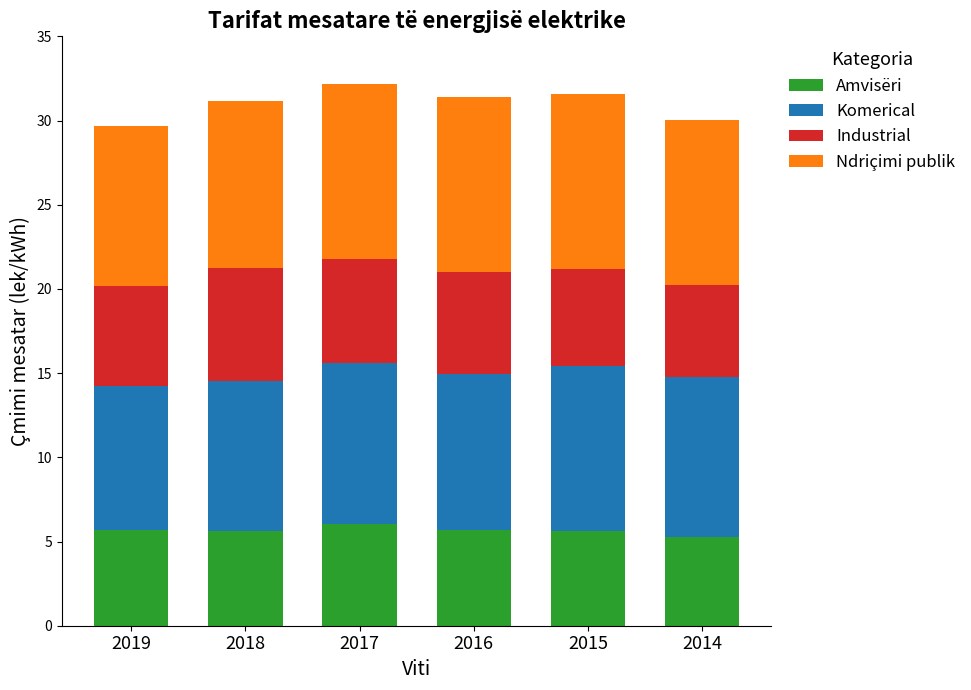

What is the highest value of the Amvisëri series?

6.0